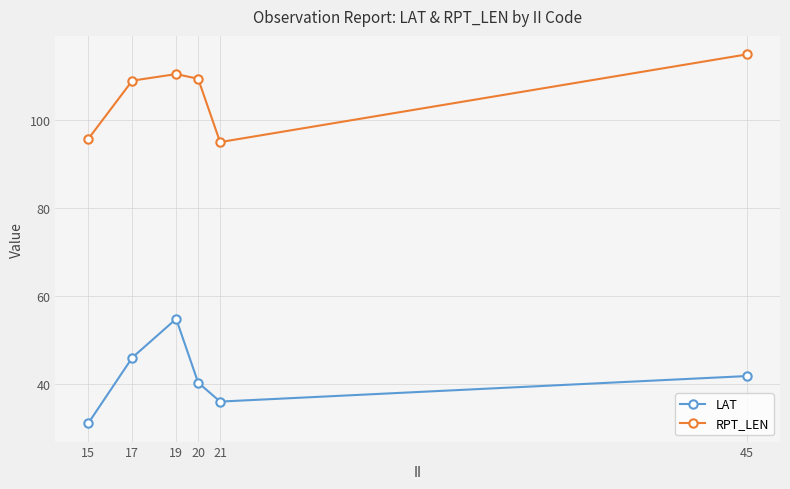

How many interior local peaks does the LAT series have?

1